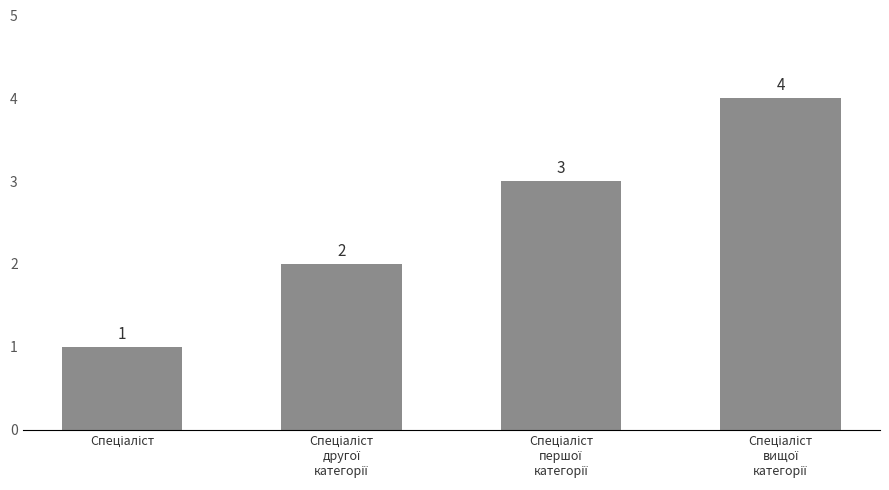

What is the maximum value shown in the chart?

4